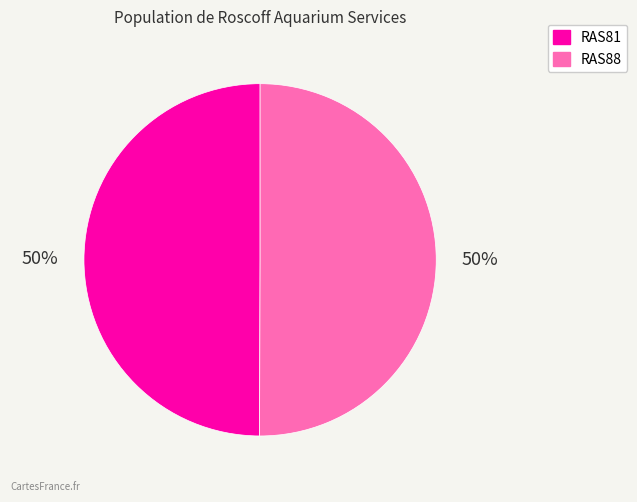

To the nearest percent, what is the combined percentage of RAS88 and RAS81?

100%